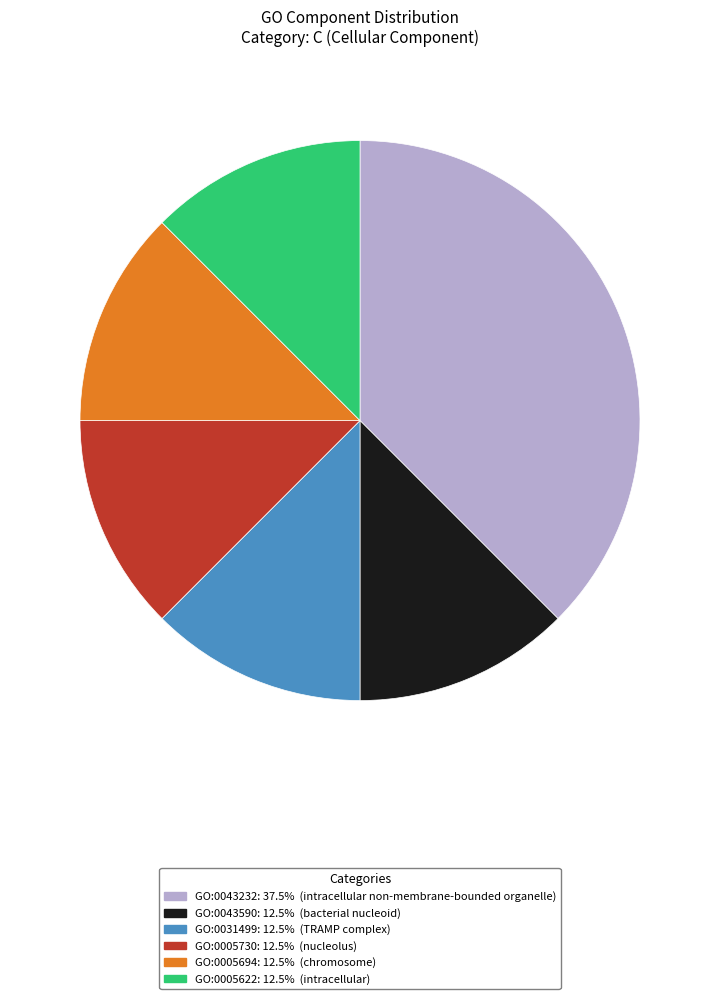

Is there a majority slice in this chart?

No